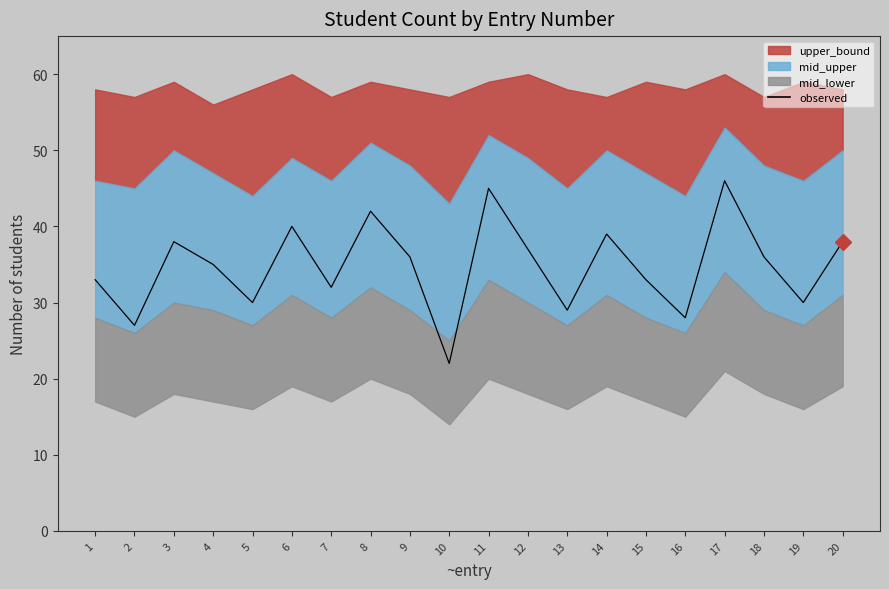

Which has a higher value, 12 or 1?

12